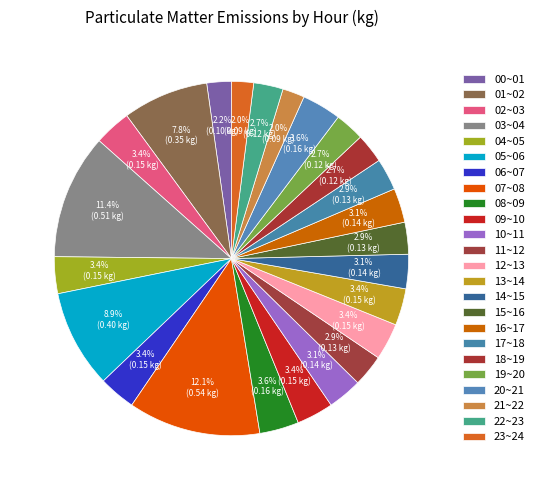

To the nearest percent, what is the difference between the largest and smallest slice percentages?

10%